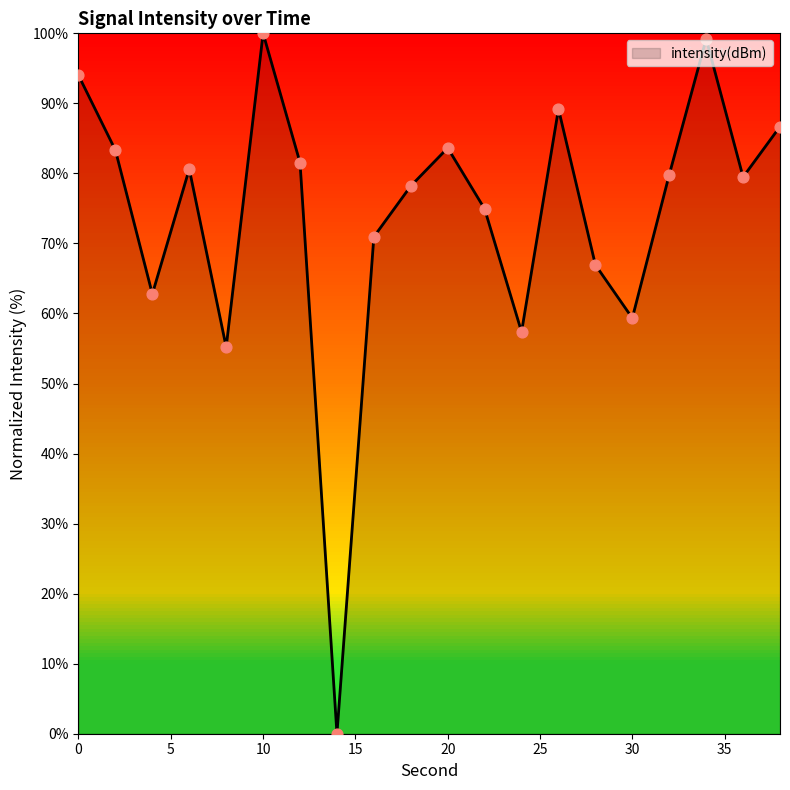

What is the difference between the maximum and minimum values?

100.0